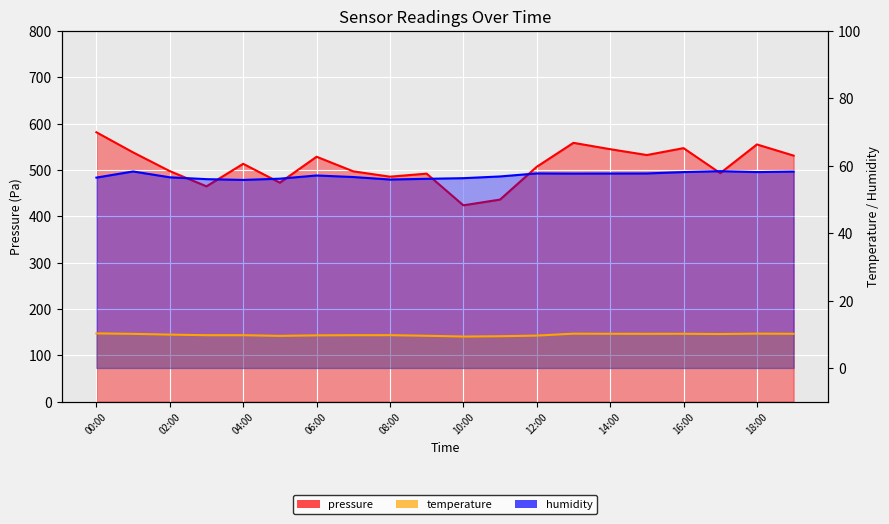

List the series in order of their peak value, highest first.

pressure, humidity, temperature